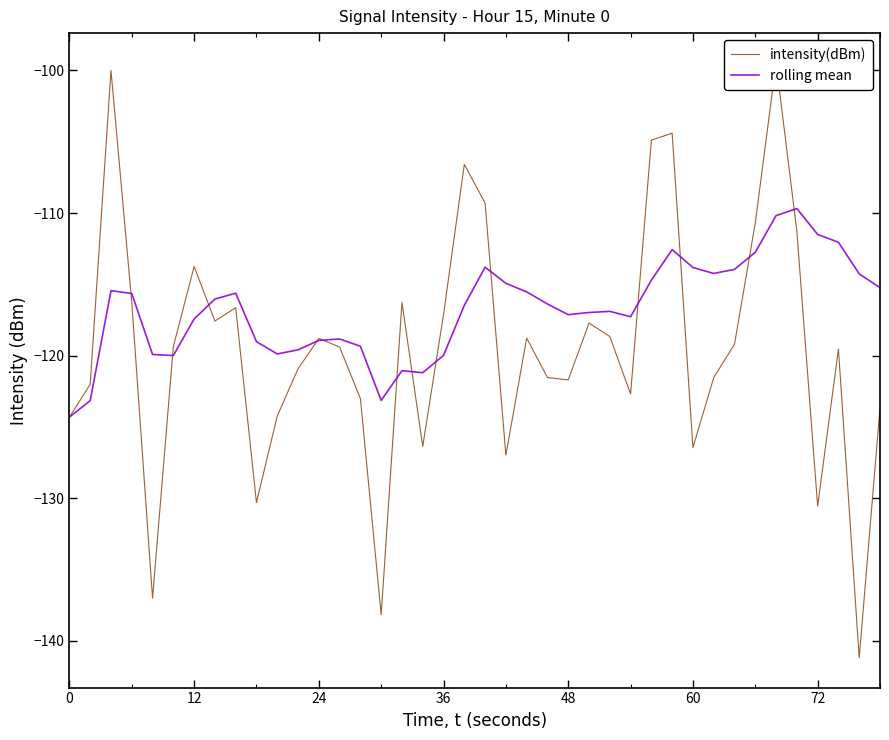

How many values in the rolling mean series exceed -116?

18